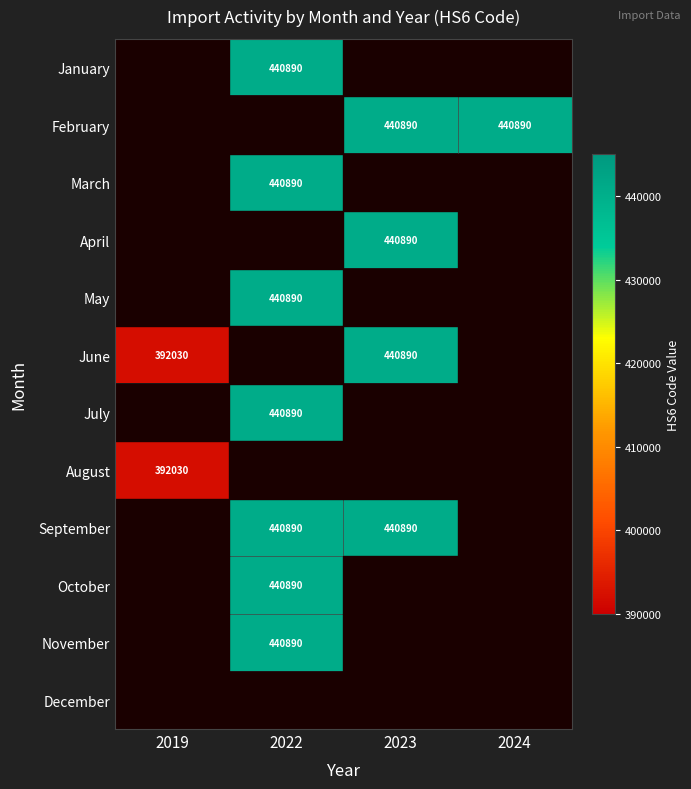

Is it true that August equals 649114 at 2019?

False